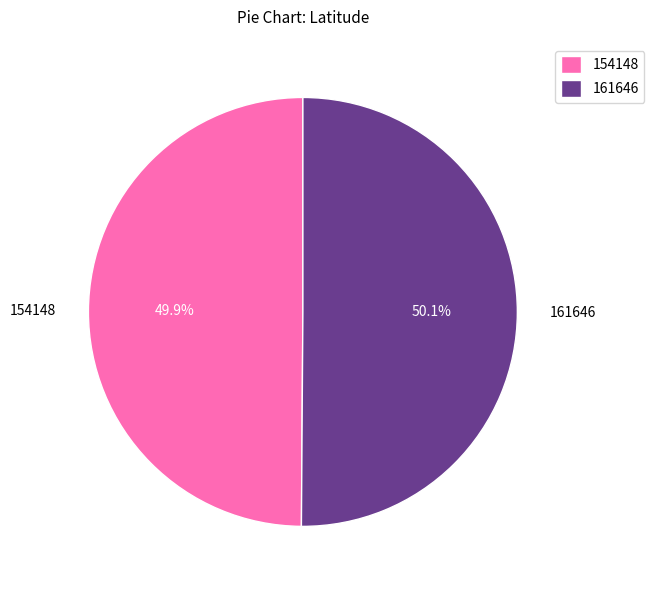

Does any single category account for the majority?

Yes